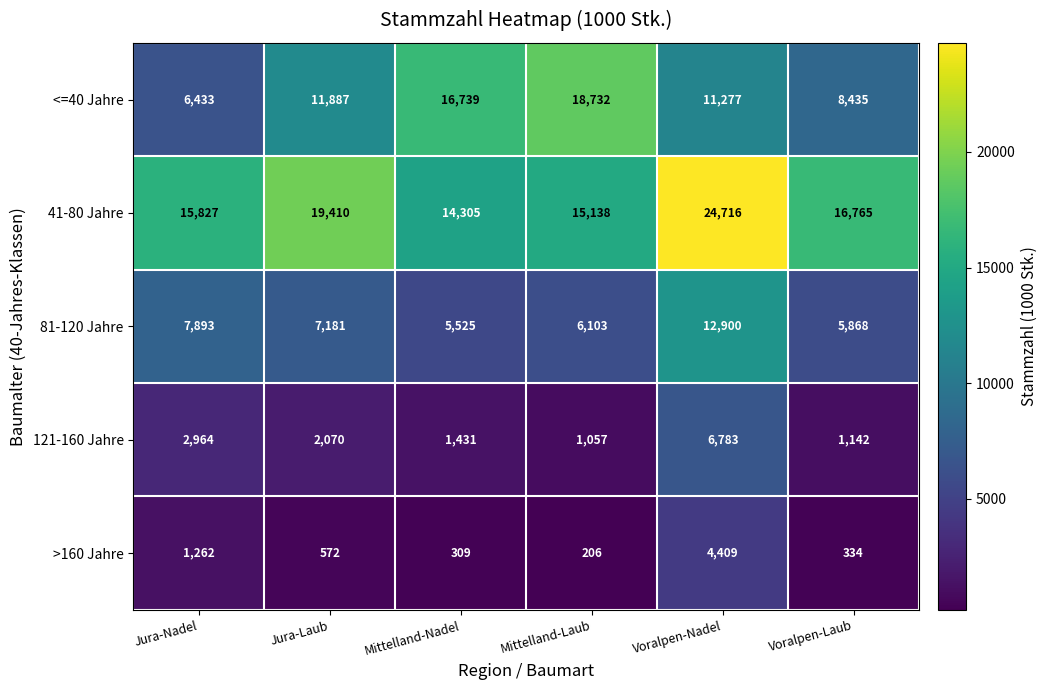

What is the greatest value displayed?

24716